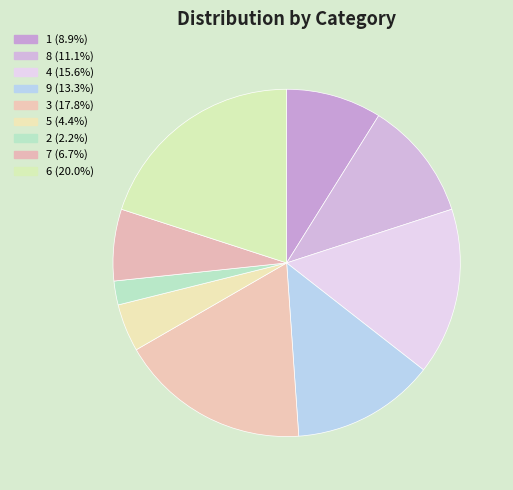

How many slices are in this pie chart?

9